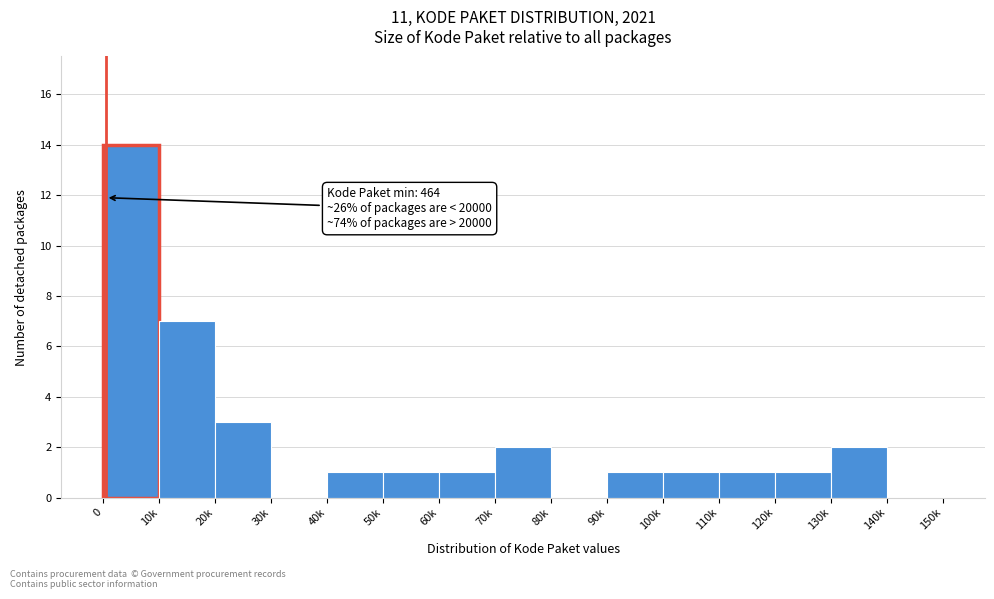

Reading left to right, what are all the values shown in this chart?

0=14	10k=7	20k=3	30k=0	40k=1	50k=1	60k=1	70k=2	80k=0	90k=1	100k=1	110k=1	120k=1	130k=2	140k=0